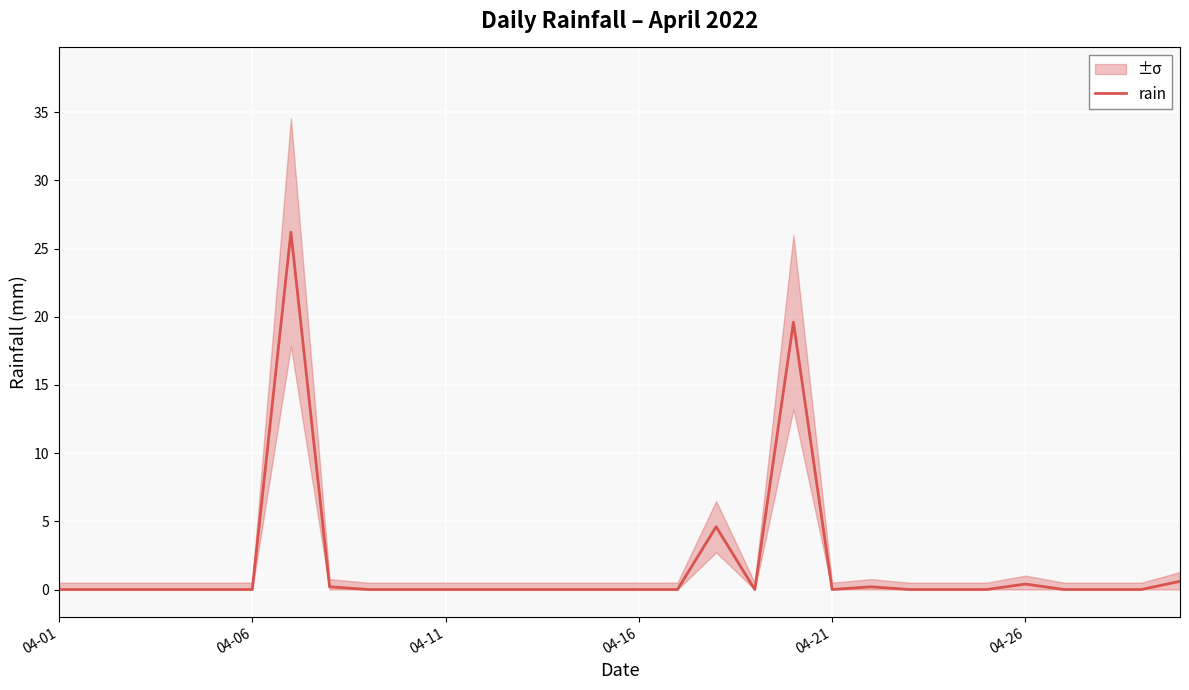

The rain series shows 0.0 at 04-21. True or false?

True